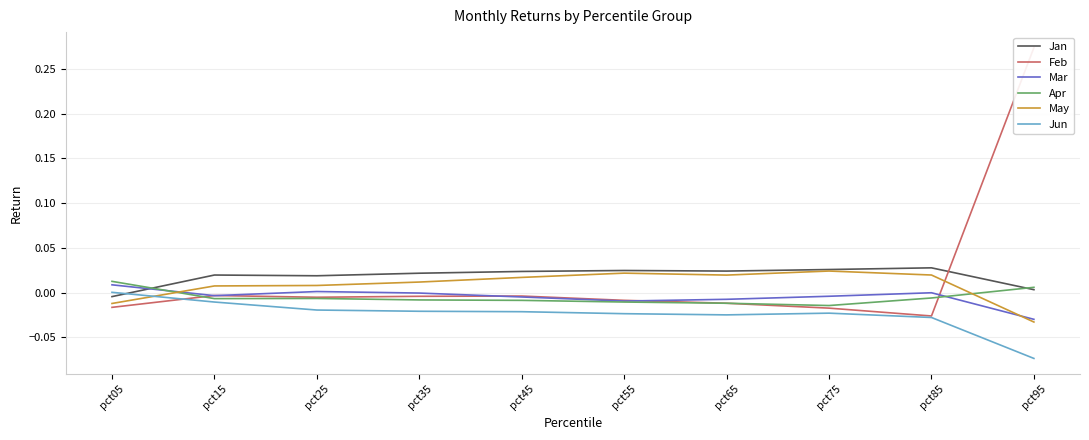

At how many categories does at least one series exceed 0?

10